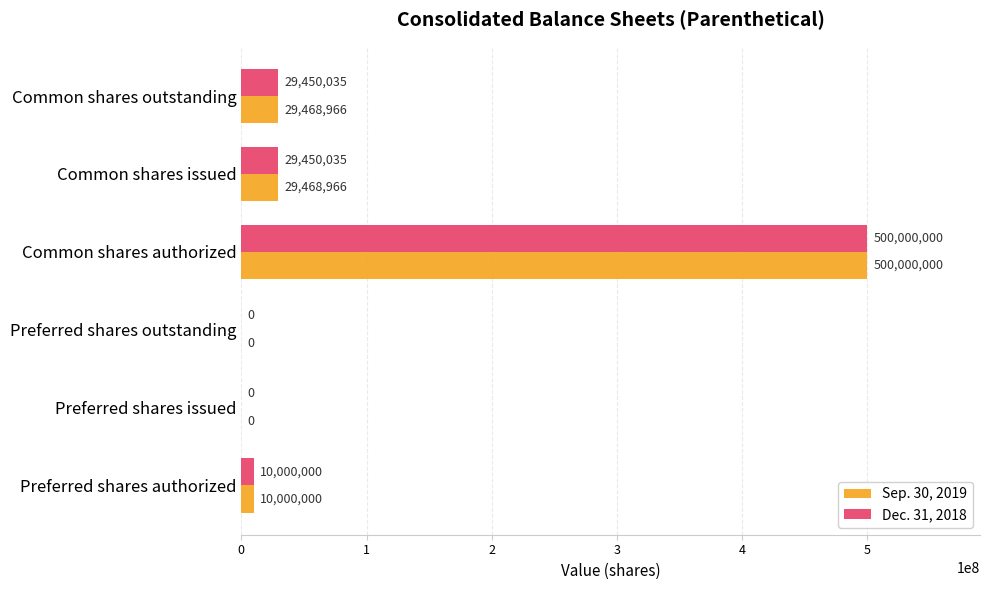

True or false: Sep. 30, 2019 has a value of -239749532 at Preferred shares outstanding.

False